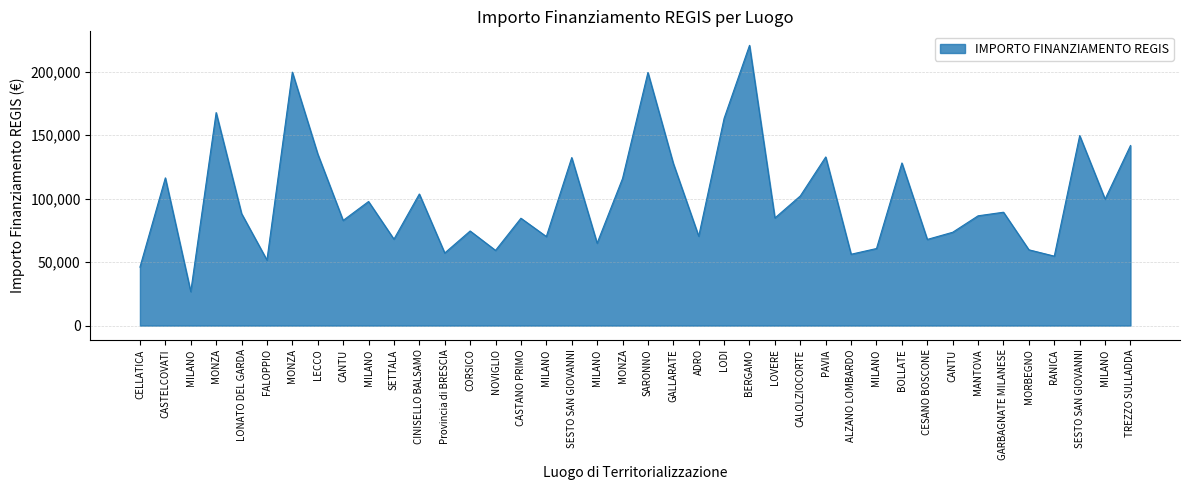

What is the sum of all values?

4010202.8